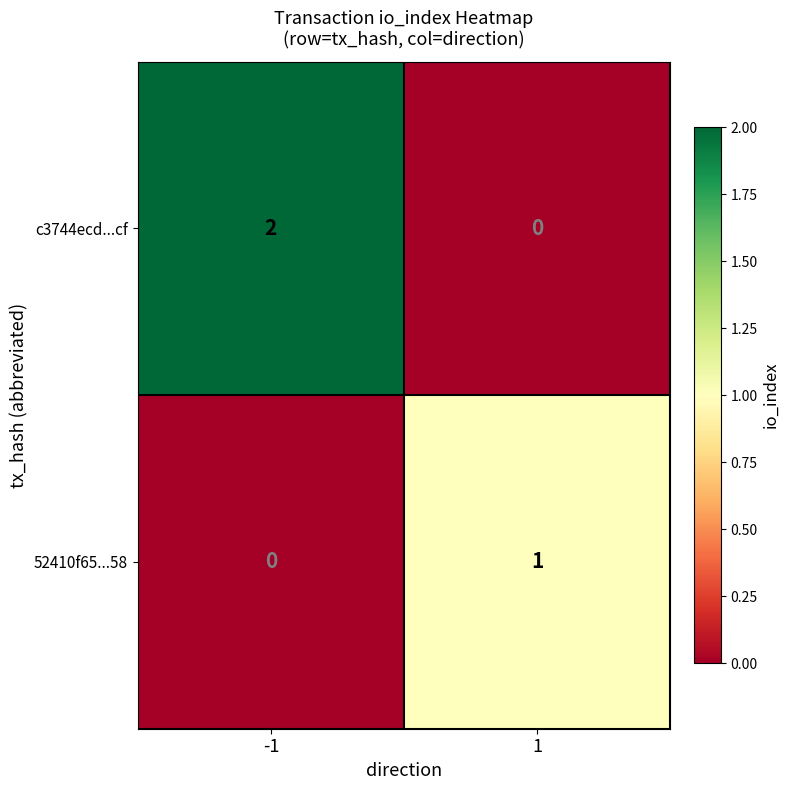

Rank the series by their average value, from highest to lowest.

c3744ecd...cf, 52410f65...58